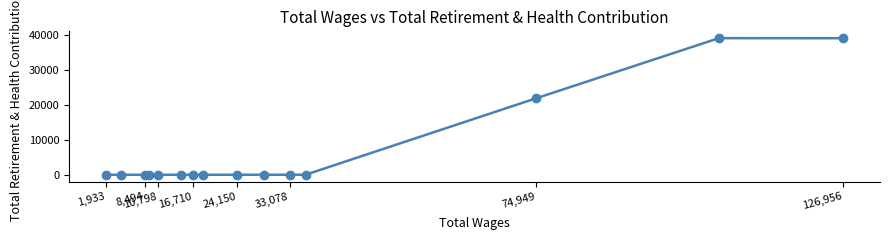

What is the difference between the maximum and minimum values?

39121